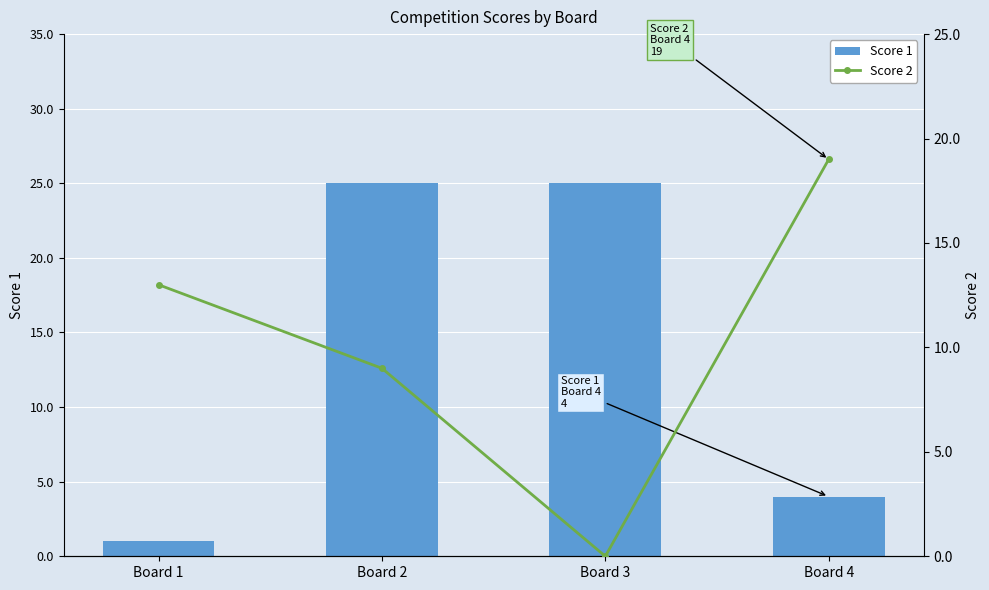

How many values in Score 2 are above zero?

3